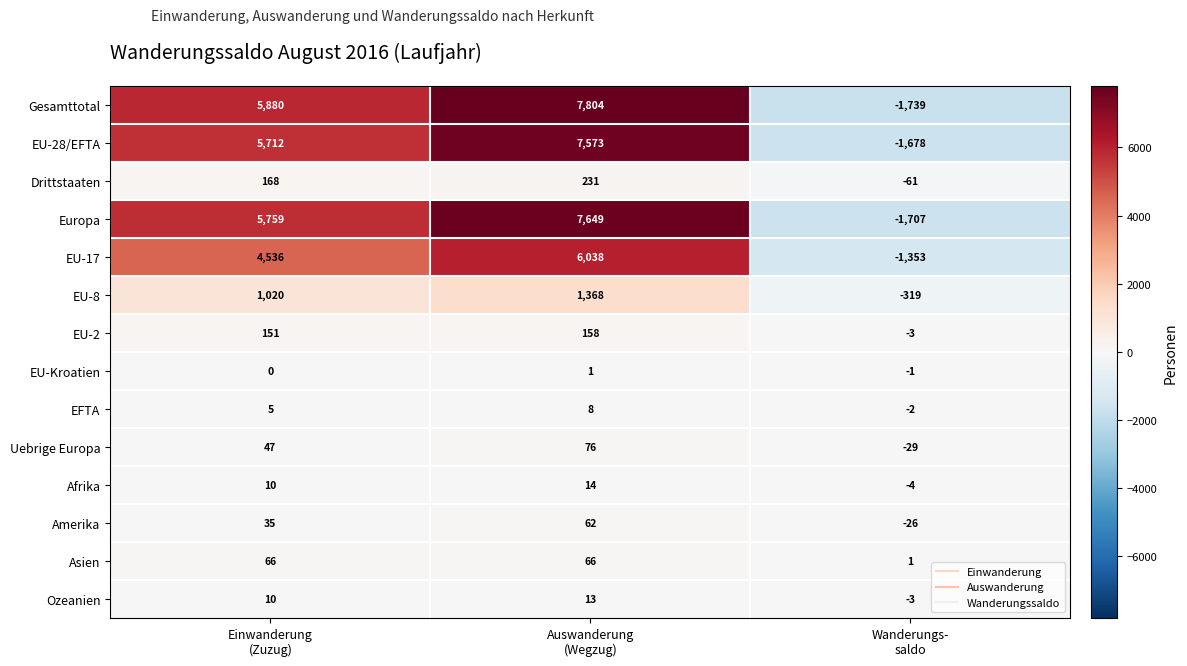

At which category is the sum across all series the highest?

Auswanderung
(Wegzug)